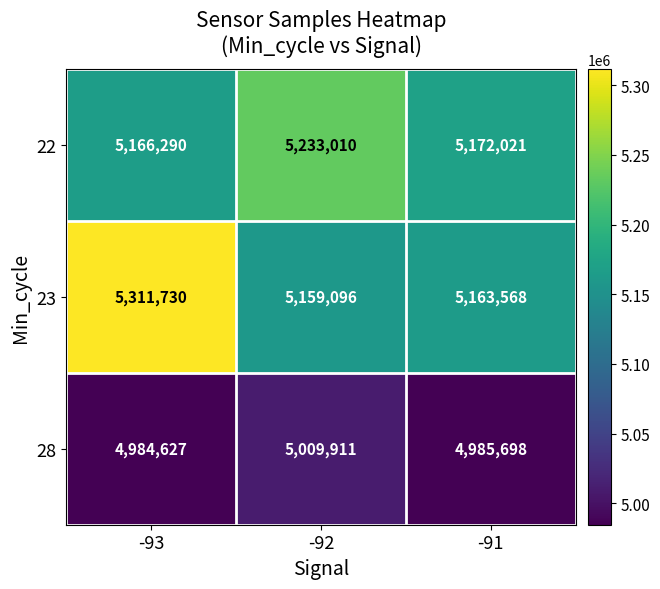

Read the 28 value at -93, to the nearest 50.

4984650